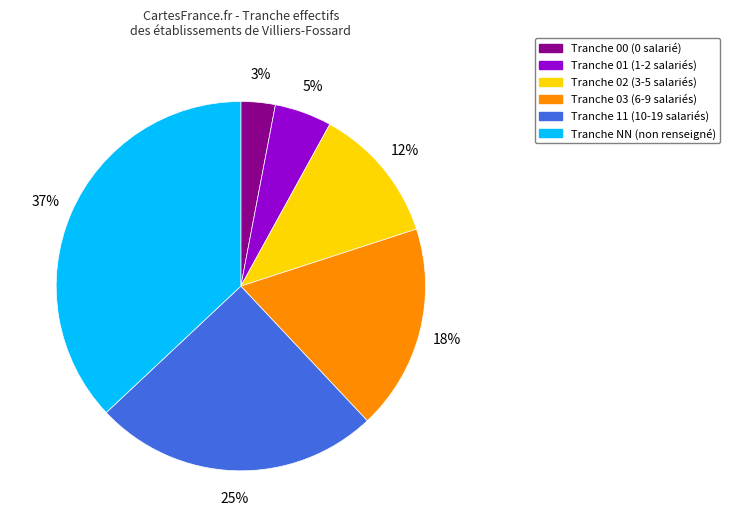

To the nearest percent, what is the difference between the largest and smallest slice percentages?

34%